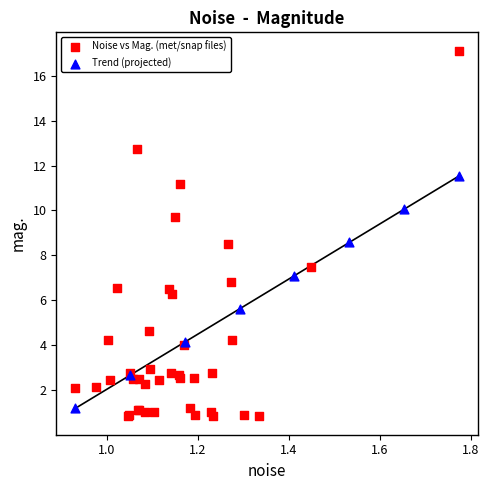

Which series has the widest spread of Y values?

Noise vs Mag. (met/snap files)